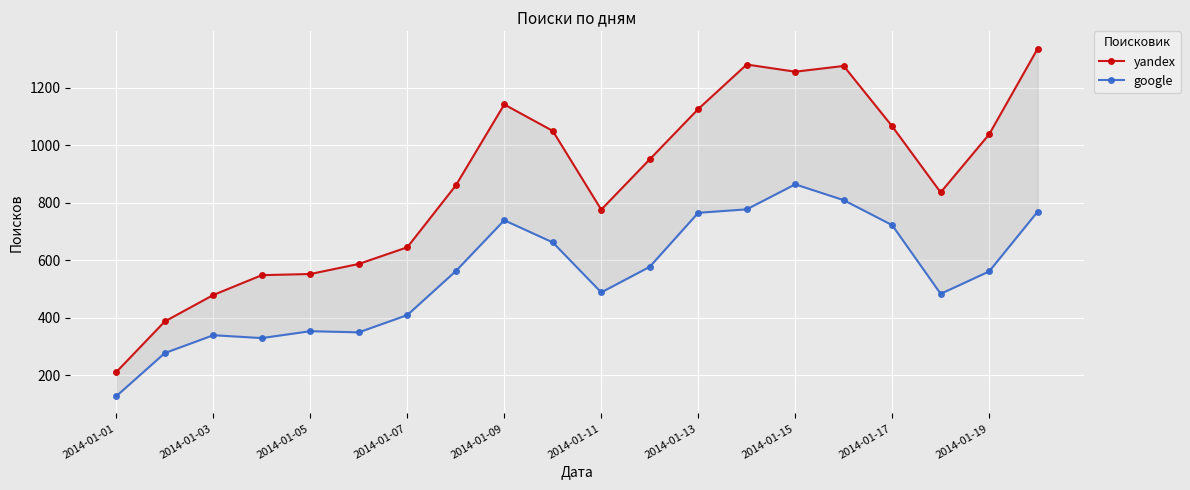

At 19, list the series in order from smallest to largest.

google, yandex